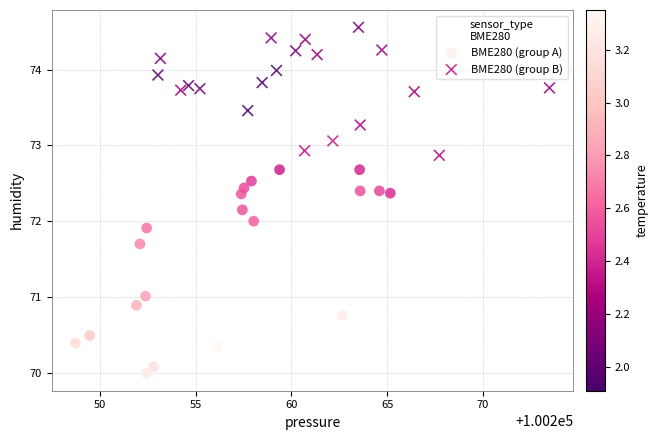

Which series contains the highest Y value?

BME280 (group B)